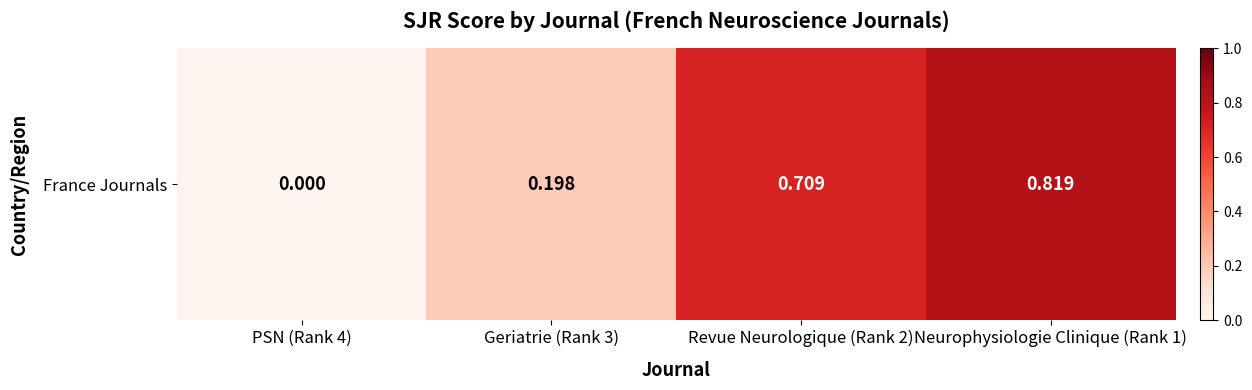

What is the change in value from PSN (Rank 4) to Neurophysiologie Clinique (Rank 1)?

+0.8